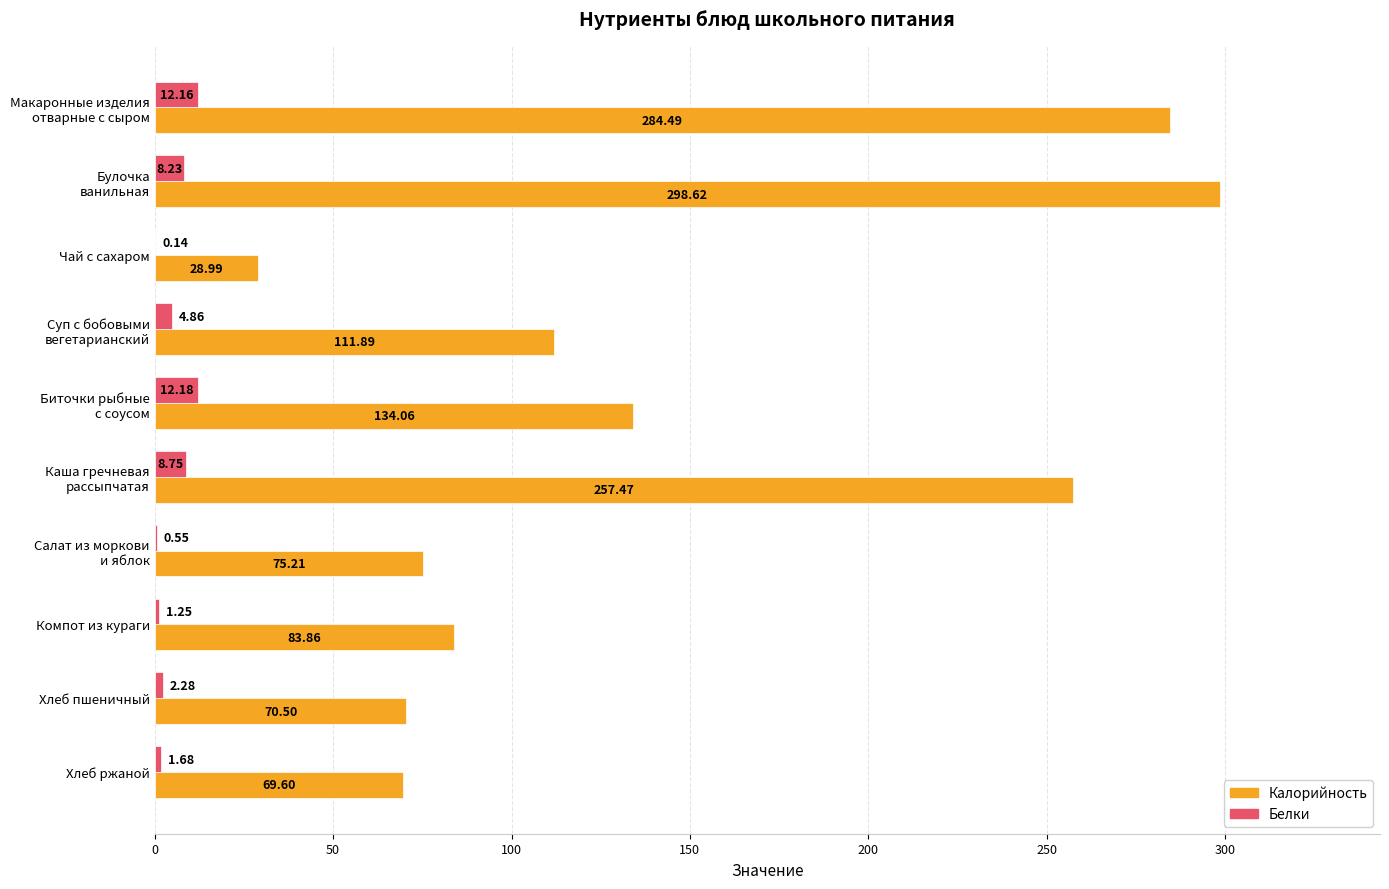

Between Чай с сахаром and Хлеб ржаной, which series saw the biggest shift?

Калорийность